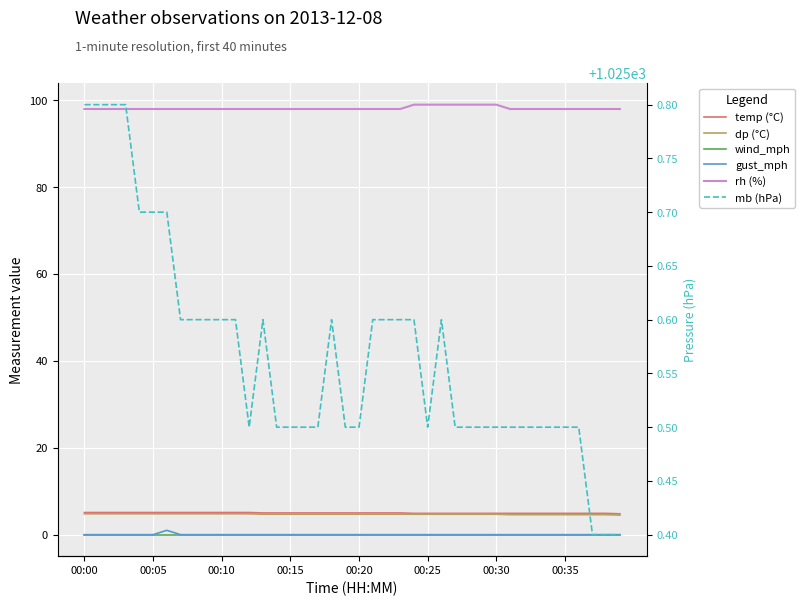

What are all the series names shown in the legend?

temp (°C), dp (°C), wind_mph, gust_mph, rh (%), mb (hPa)